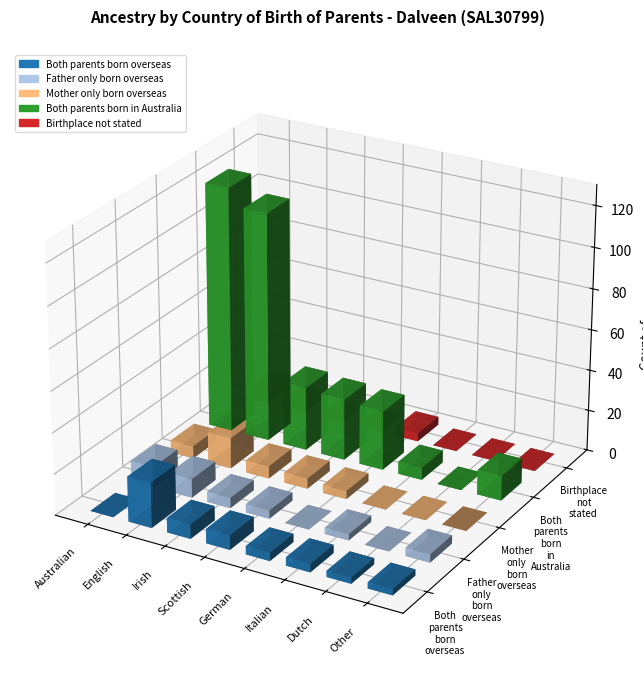

At which category does the chart reach its minimum across all series?

Australian